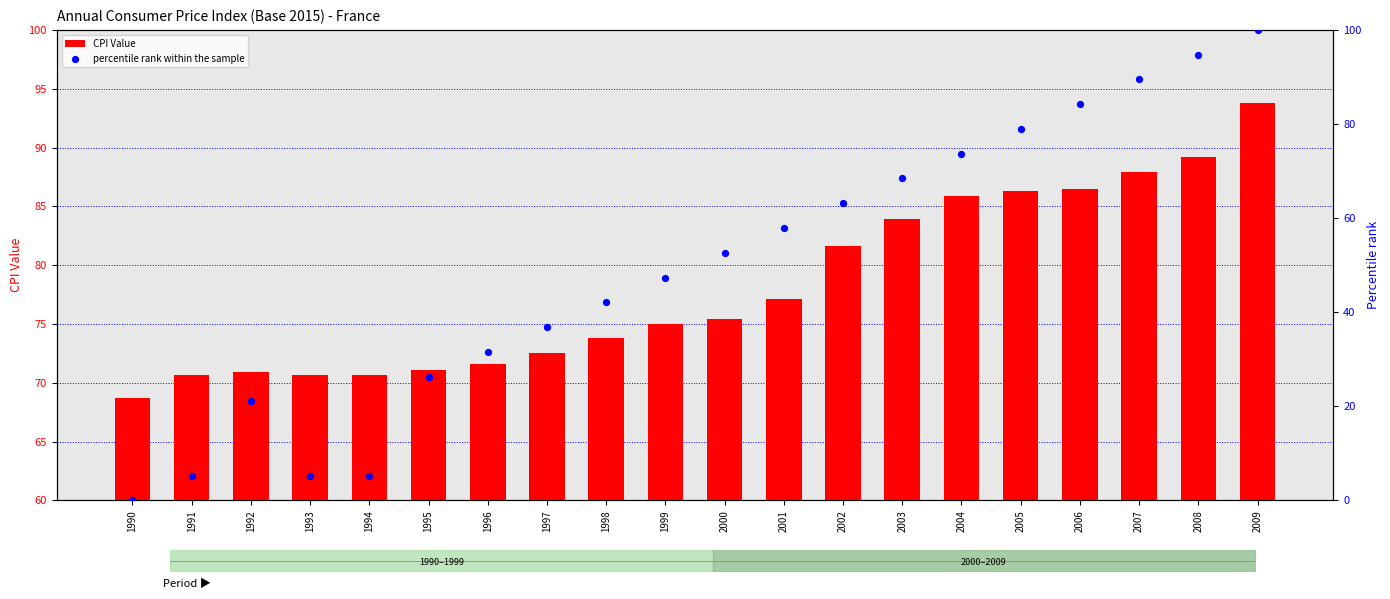

Which series has the largest Y range (max minus min)?

percentile rank within the sample